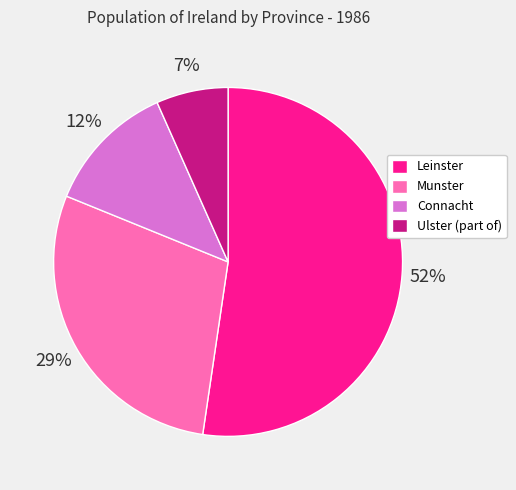

What is the ratio of the value at Leinster to the value at Munster?

1.8